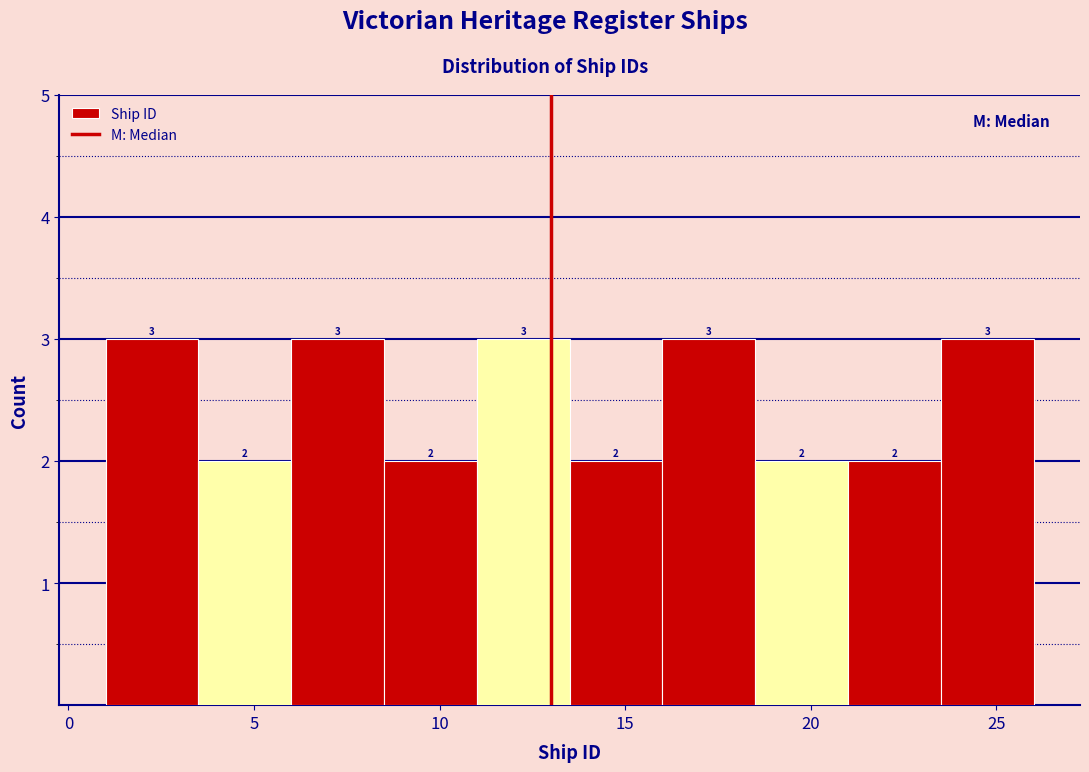

Reading left to right, transcribe this chart: for each bar, give the range it covers on the x-axis and its height.

1.0 to 3.5: 3
3.5 to 6.0: 2
6.0 to 8.5: 3
8.5 to 11.0: 2
11.0 to 13.5: 3
13.5 to 16.0: 2
16.0 to 18.5: 3
18.5 to 21.0: 2
21.0 to 23.5: 2
23.5 to 26.0: 3